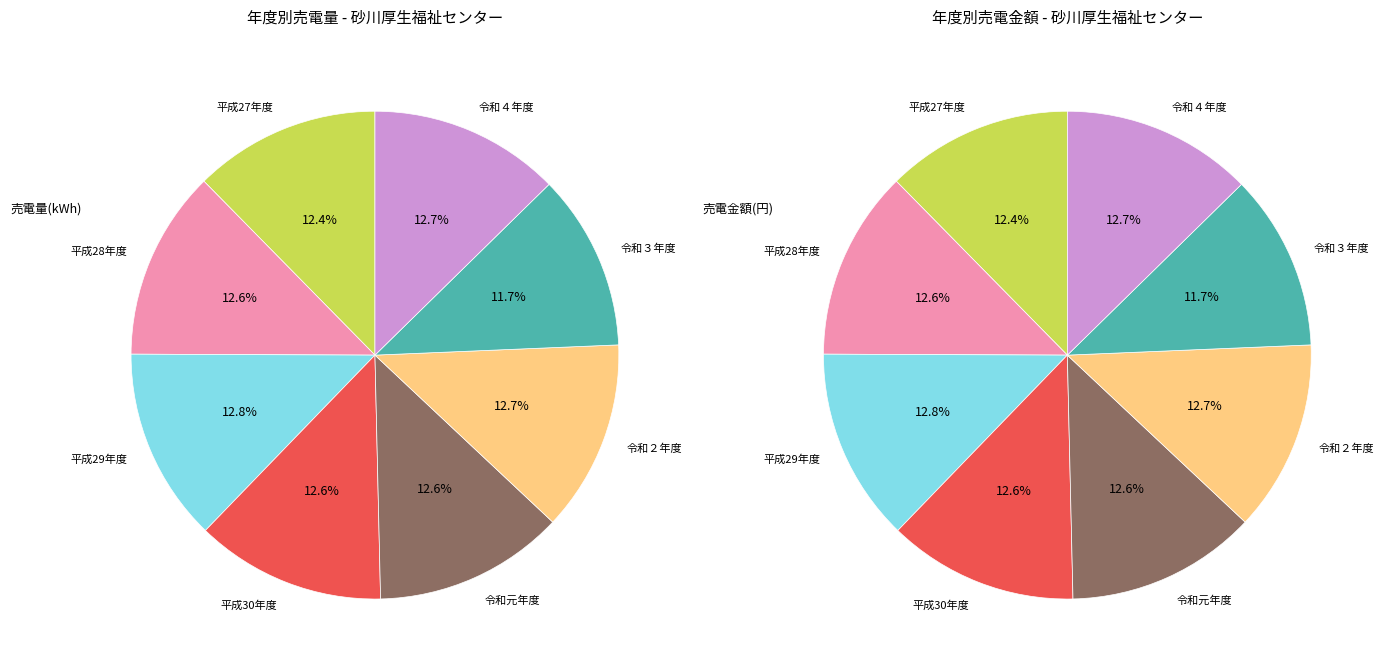

Which slice is the largest?

平成29年度